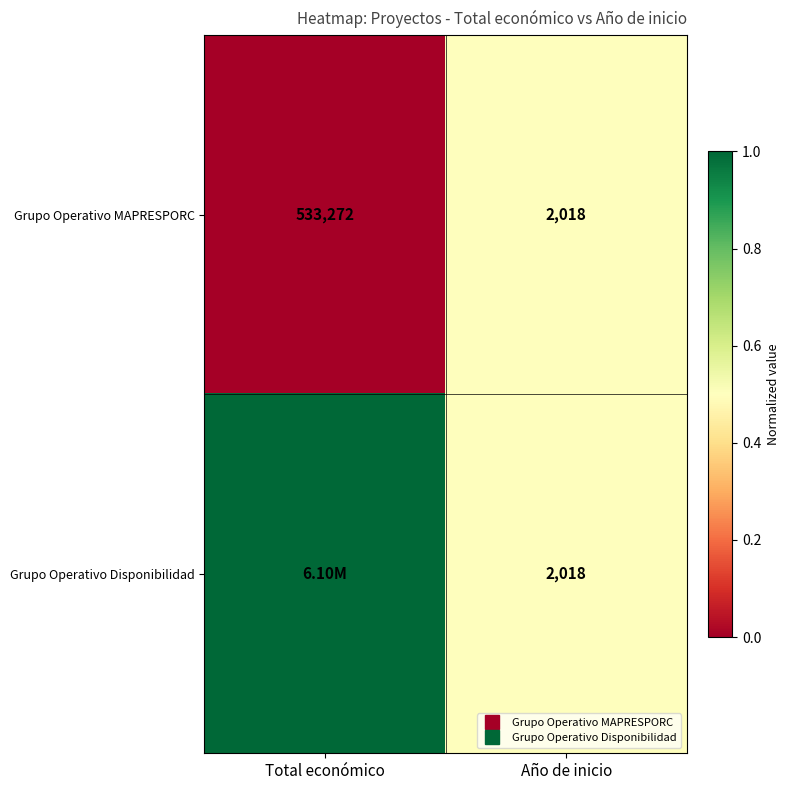

Where is Grupo Operativo Disponibilidad nearest to the value 0?

Año de inicio